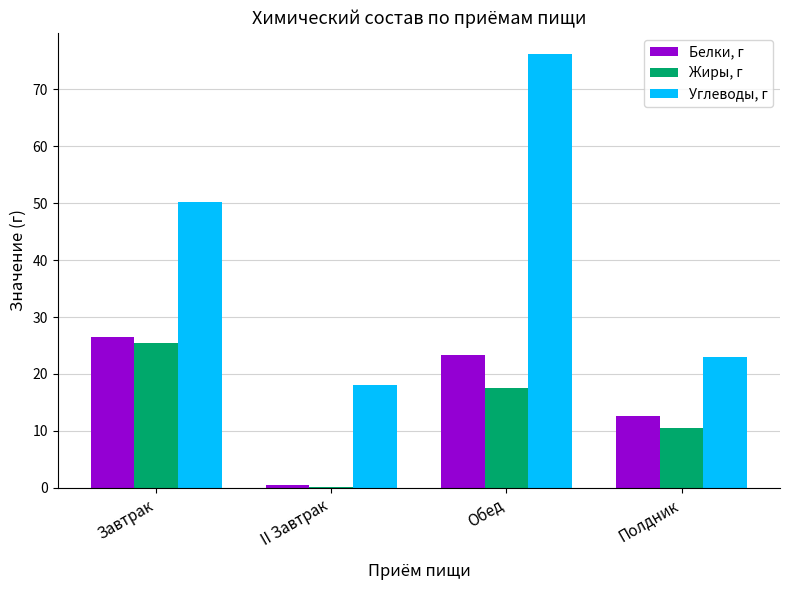

The value of Белки, г at Полдник is 12.7. True or false?

True